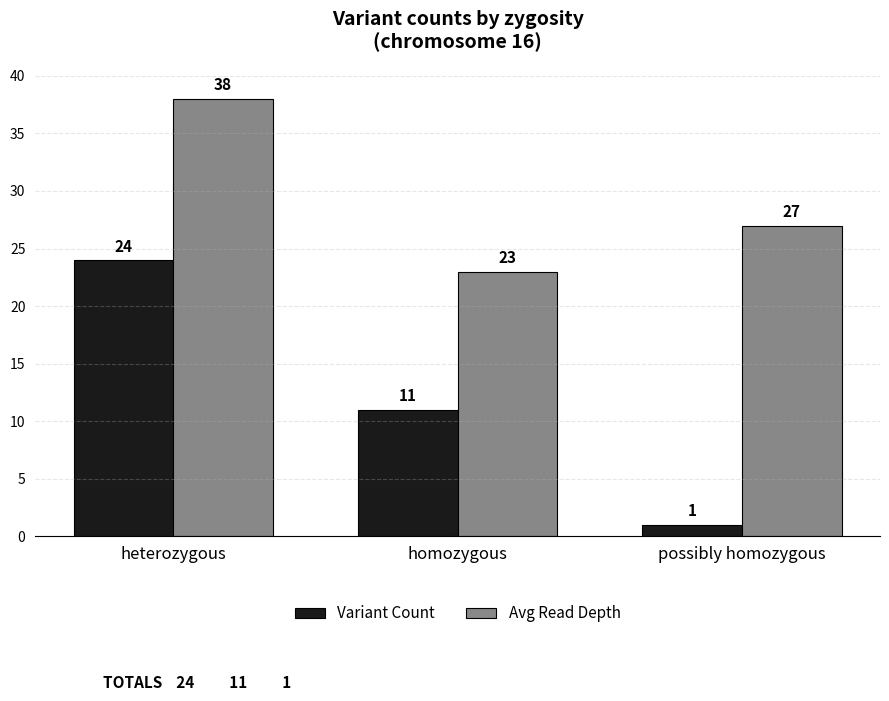

Is it true that Avg Read Depth equals 19 at heterozygous?

False